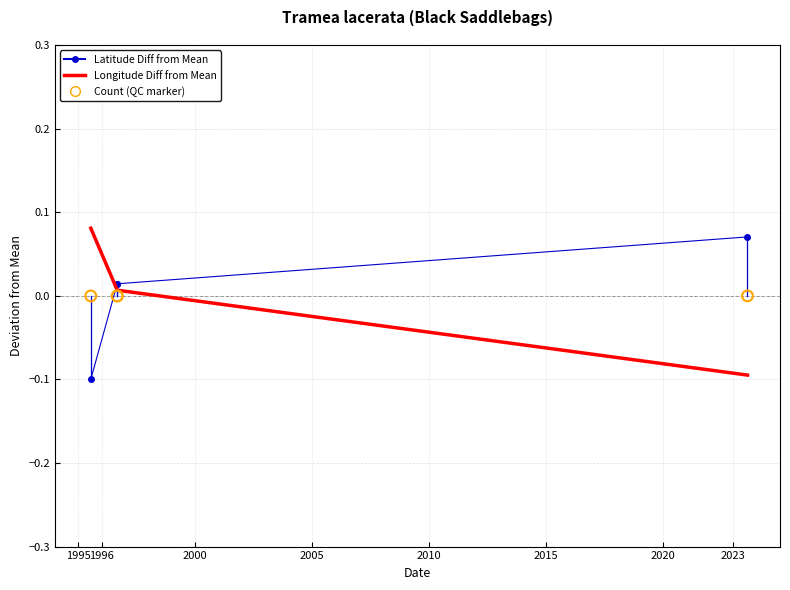

Which series contains the highest Y value?

Longitude Diff from Mean